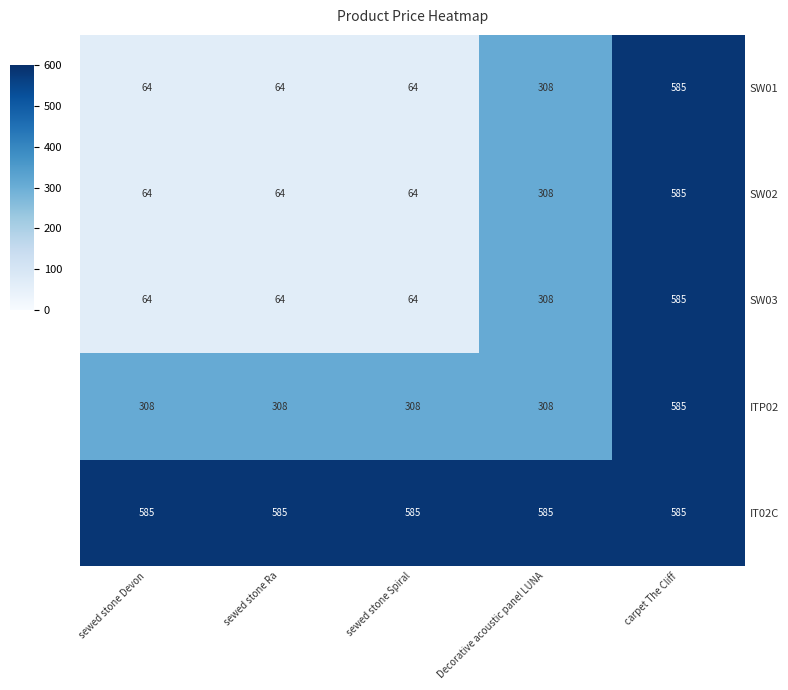

What is the maximum value shown in the chart?

585